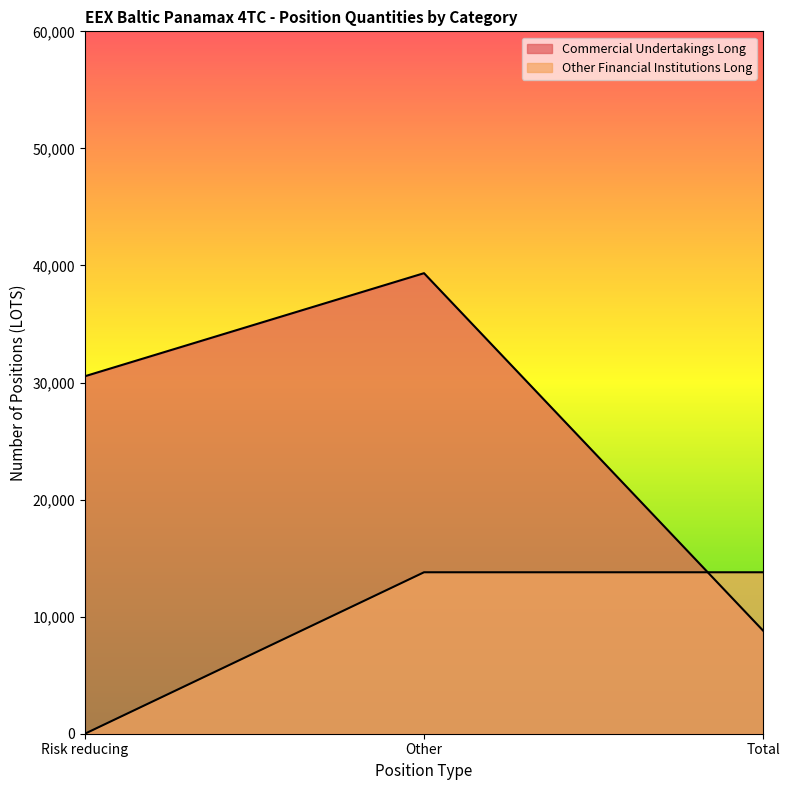

List the series in order of their overall mean, highest first.

Commercial Undertakings Long, Other Financial Institutions Long